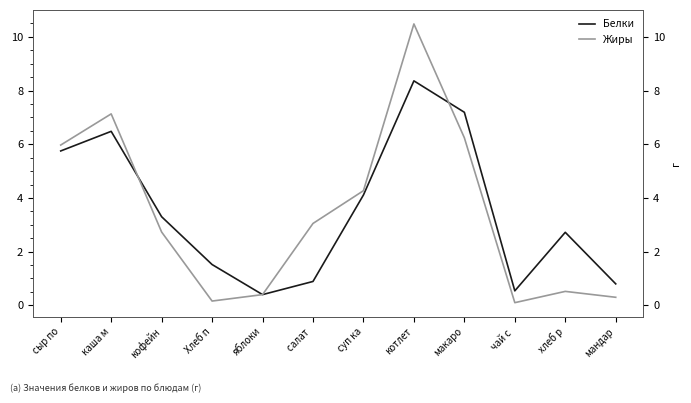

List the series in order of their overall mean, lowest first.

Жиры, Белки